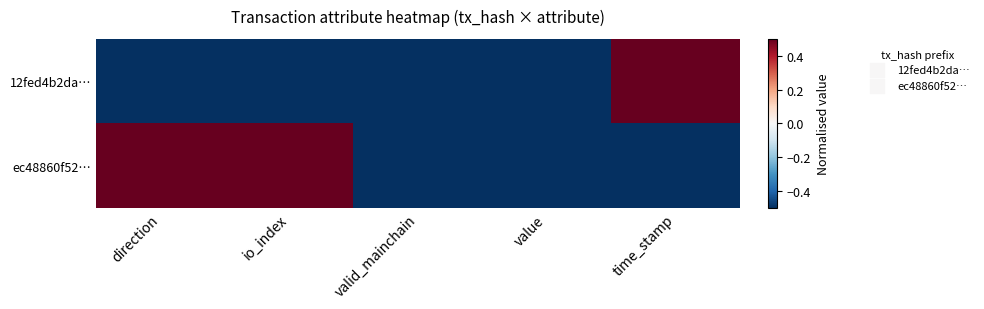

Rank the series by their average value, from highest to lowest.

ec48860f52…, 12fed4b2da…